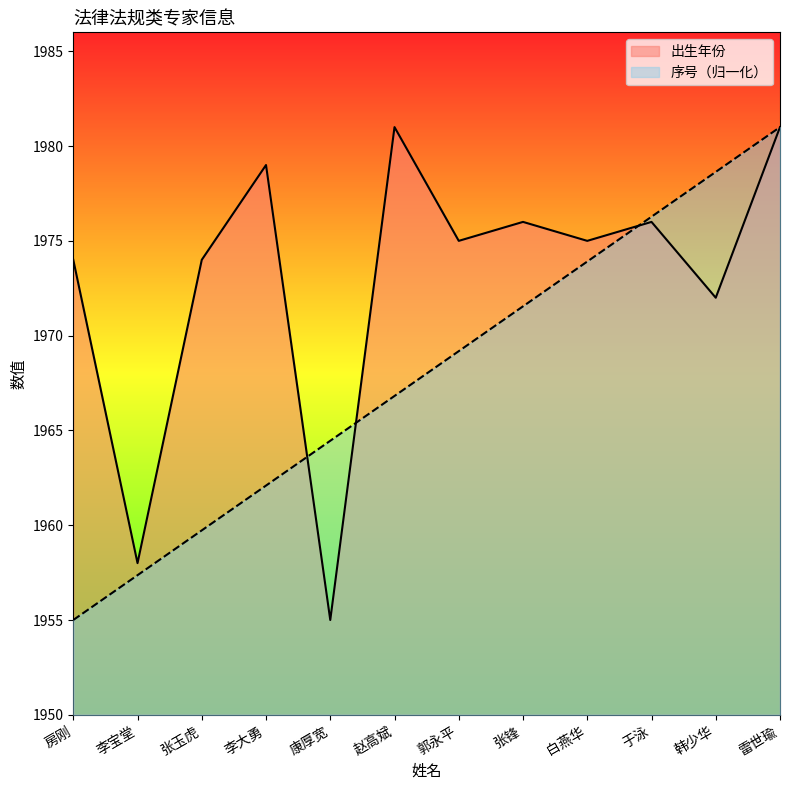

Where is the first local maximum for 出生年份?

李大勇